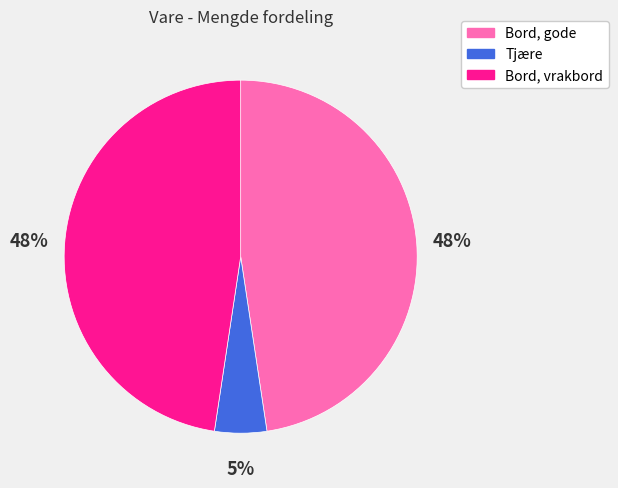

The Tjære slice represents 5% of the pie. True or false?

True